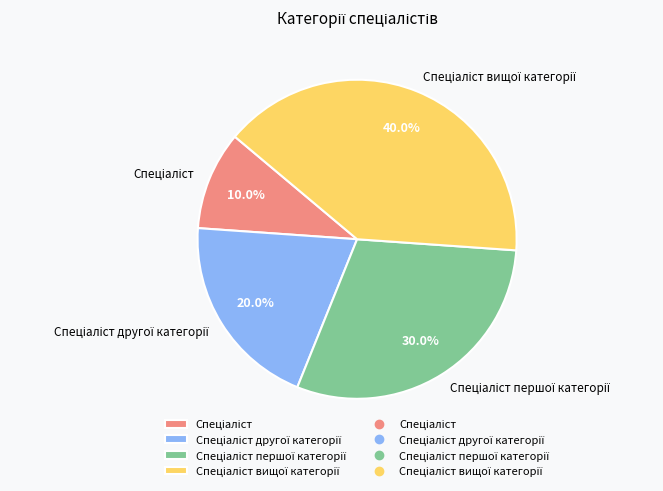

How many slices are in this pie chart?

4